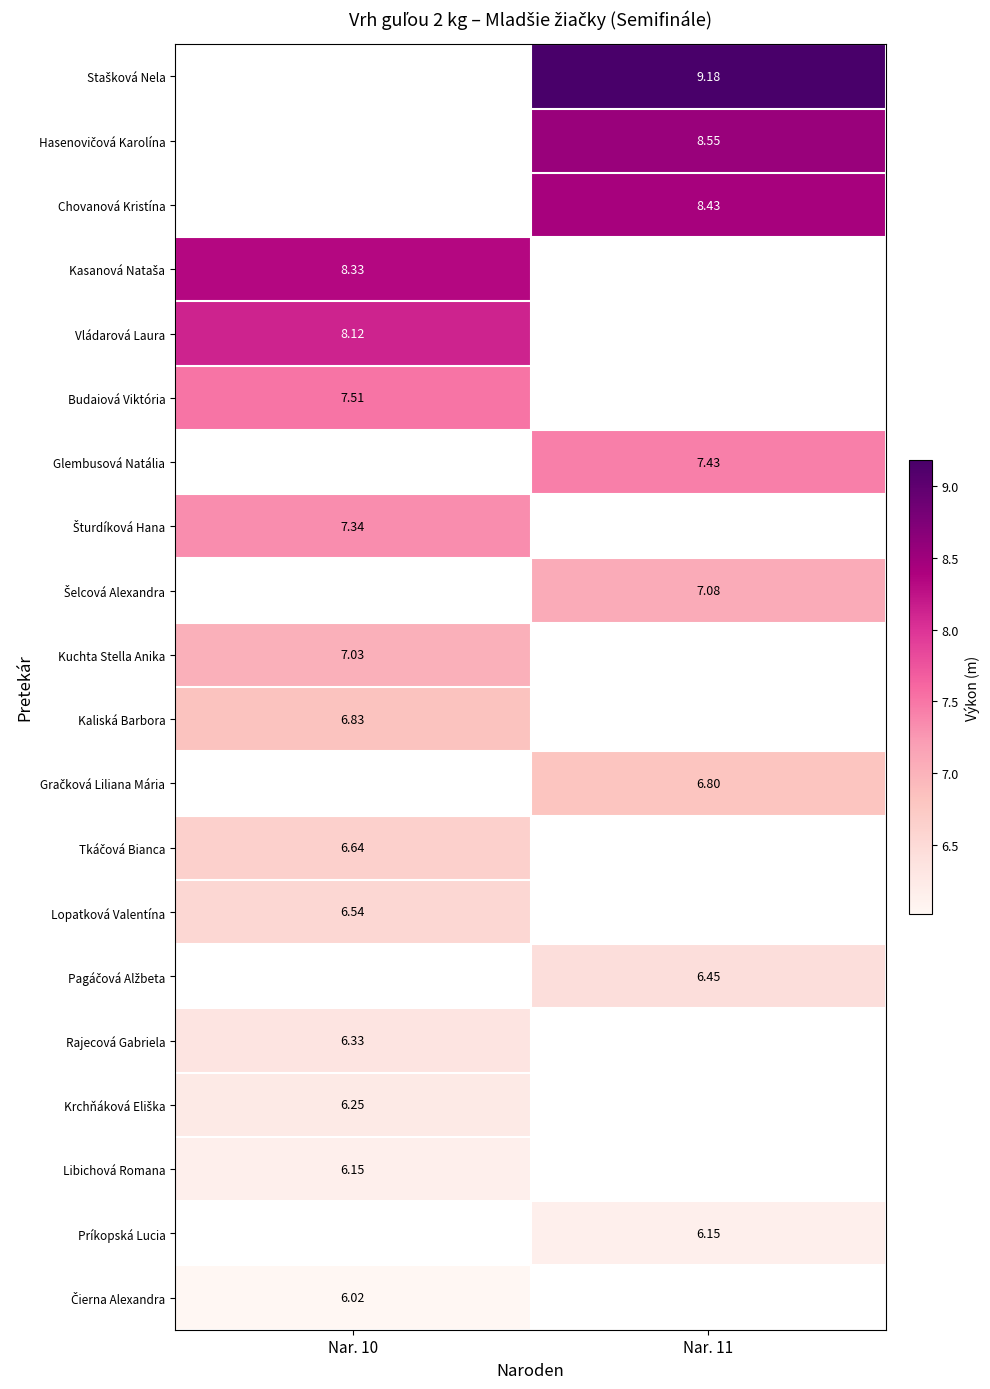

What is the maximum value for Čierna Alexandra?

6.0